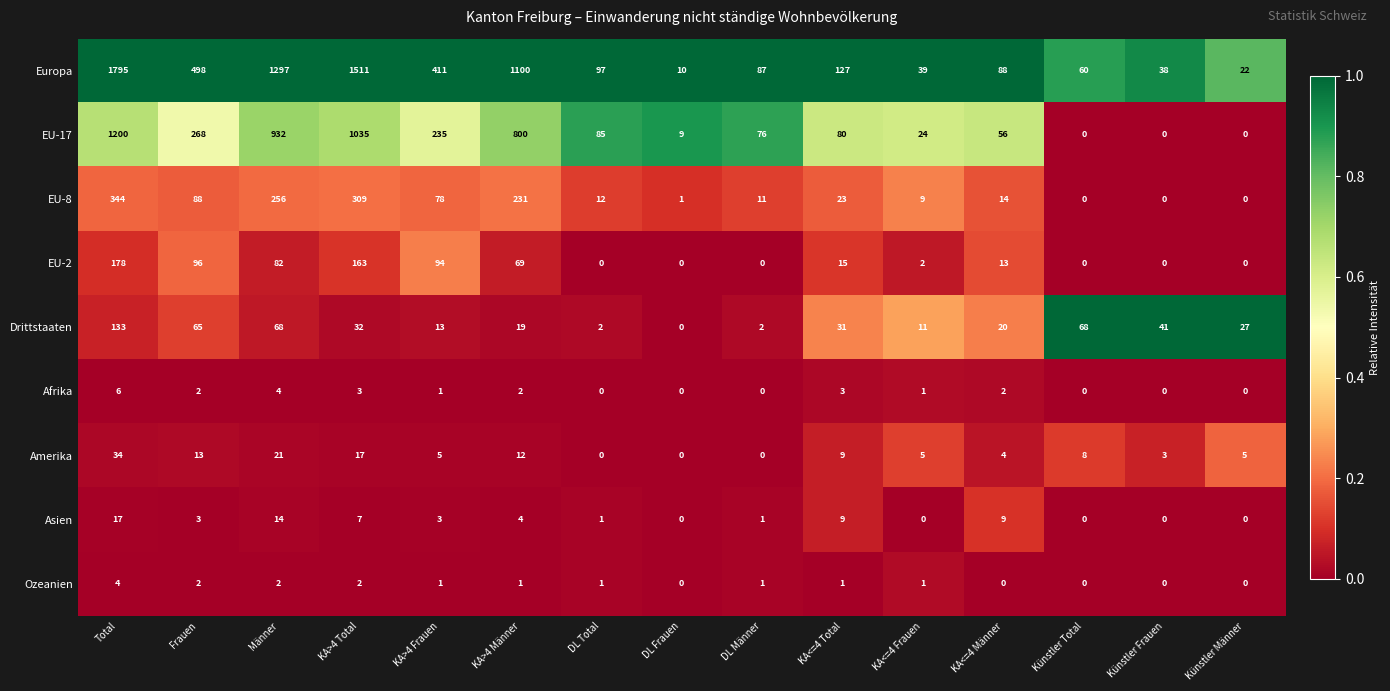

What is the difference between the highest and lowest values at Künstler Total?

68